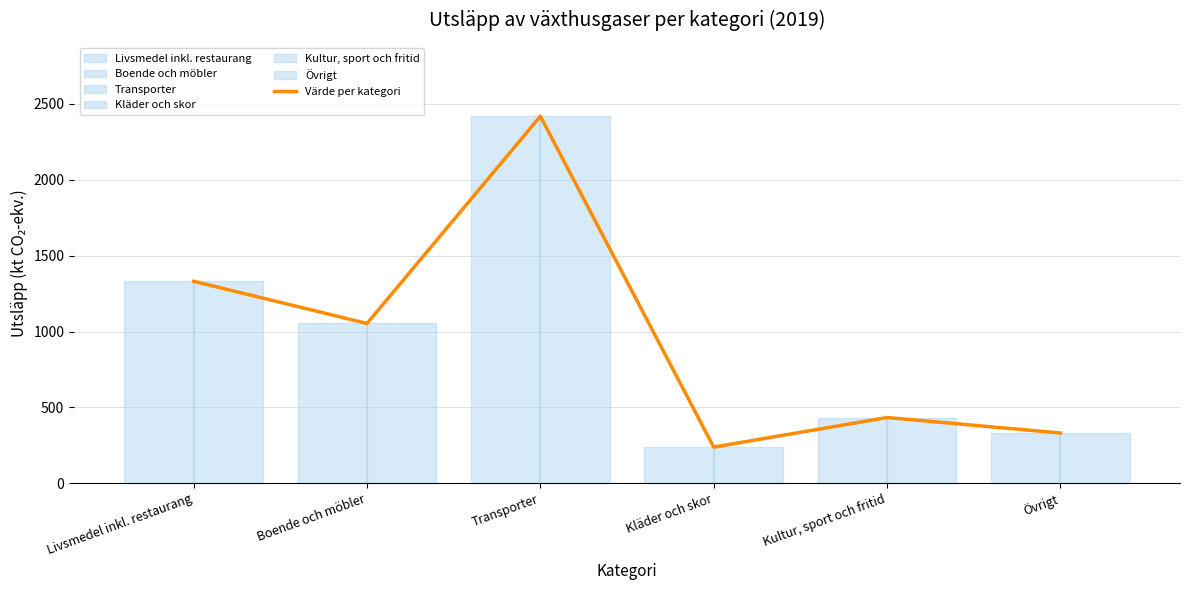

Which has a higher value, Livsmedel inkl. restaurang or Övrigt?

Livsmedel inkl. restaurang